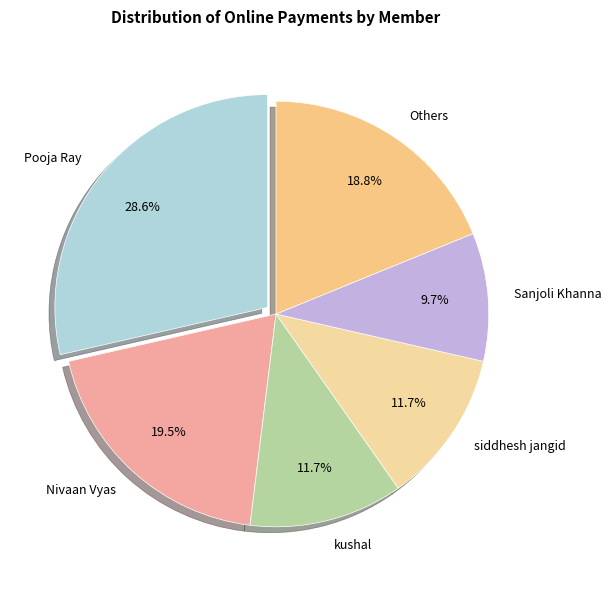

To the nearest percent, what portion does kushal represent?

12%